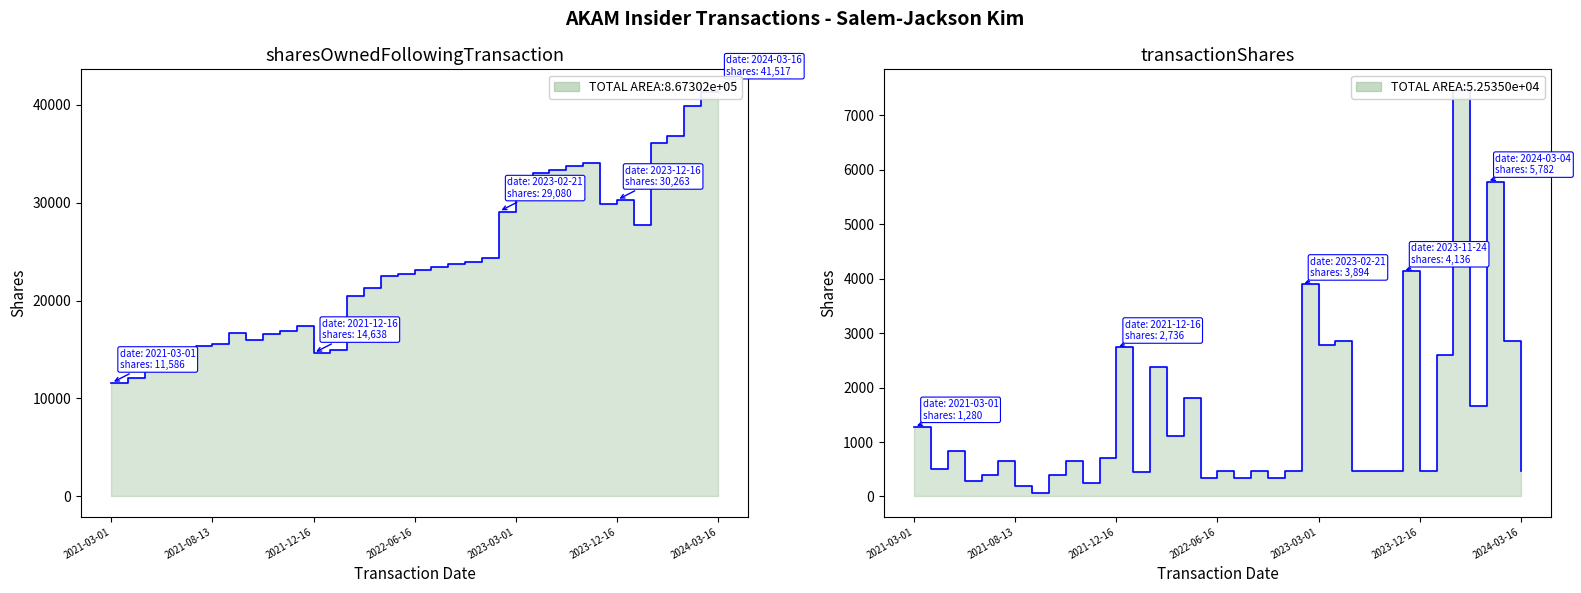

What value does the sharesOwnedFollowingTransaction series have at 17?

22725